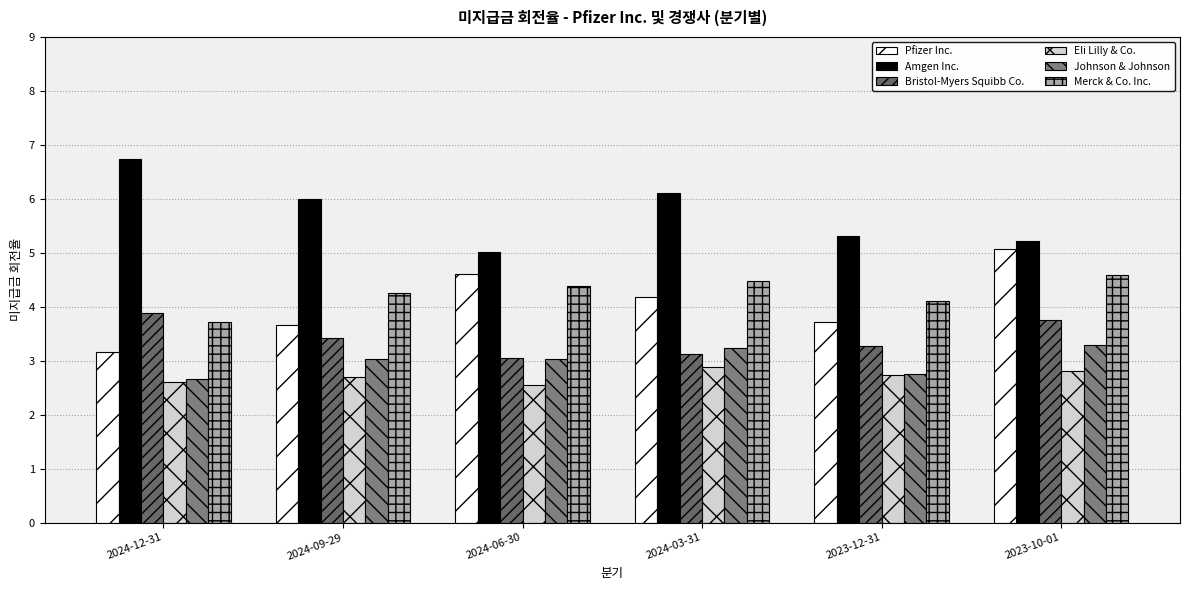

What are all the series names shown in the legend?

Pfizer Inc., Amgen Inc., Bristol-Myers Squibb Co., Eli Lilly & Co., Johnson & Johnson, Merck & Co. Inc.